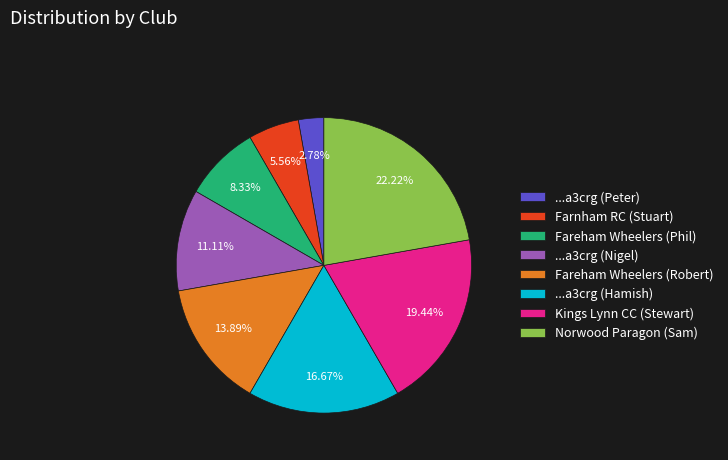

Is there any slice that represents more than half of the pie?

No